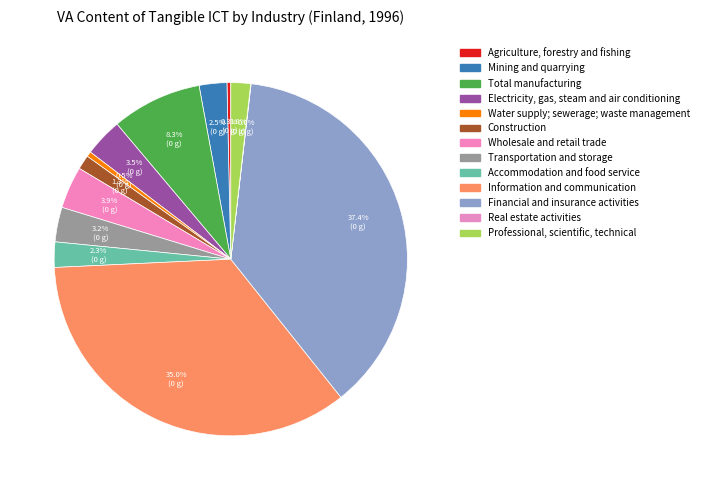

How many slices are in this pie chart?

13